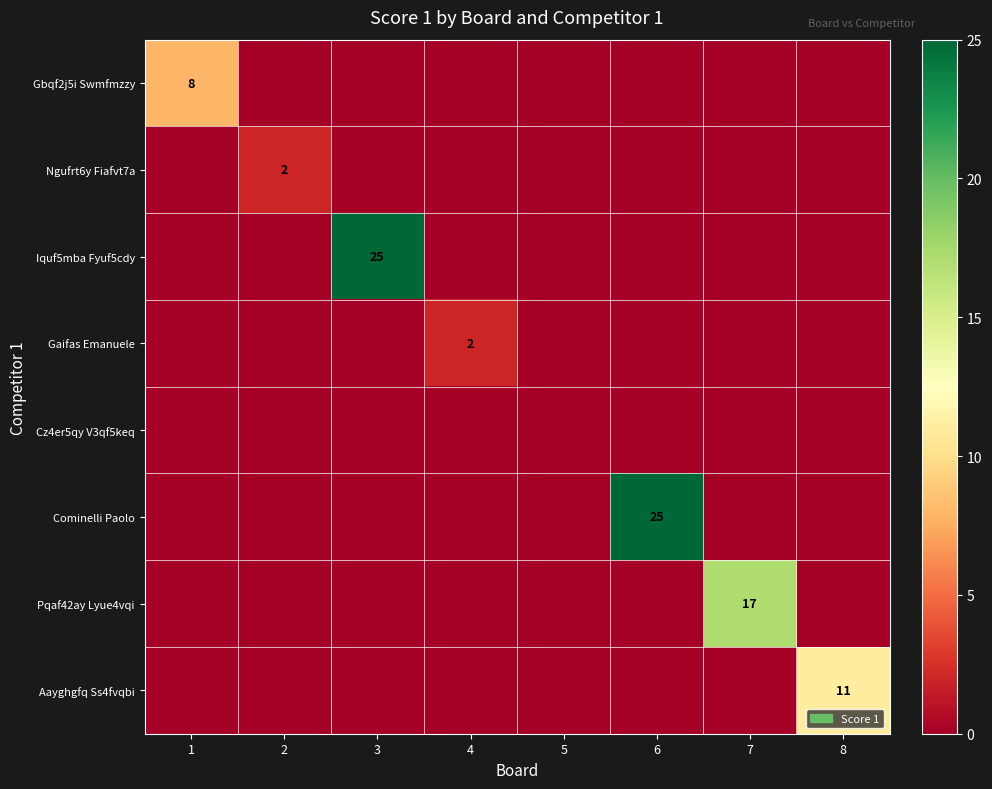

True or false: Aayghgfq Ss4fvqbi has a value of 6 at 8.

False